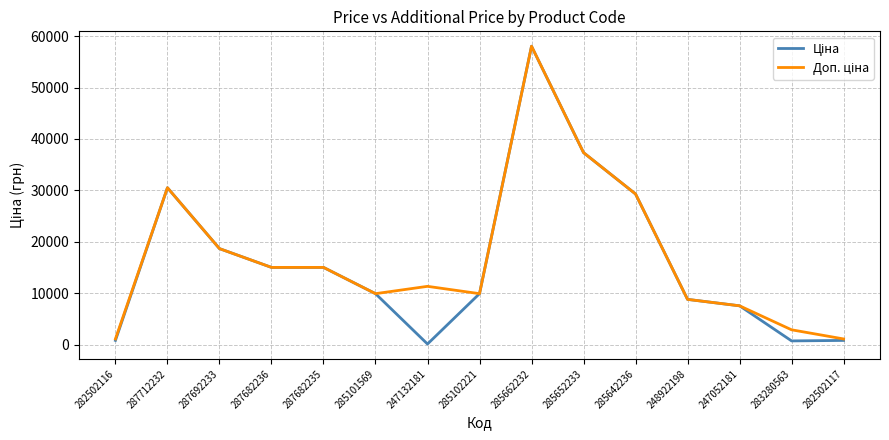

What is the total value across all series at 285102221?

19817.0